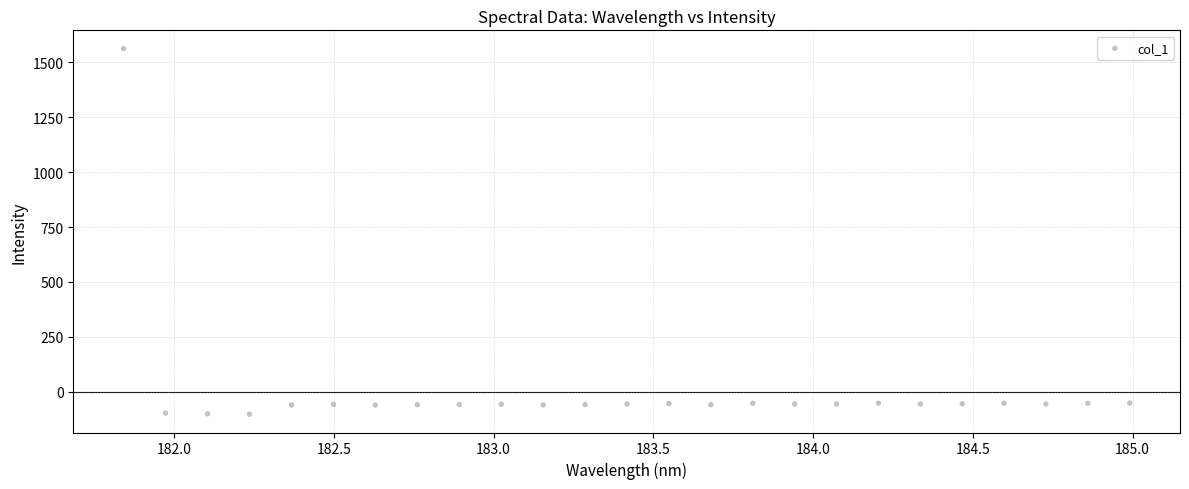

What is the range of Y values (max minus min)?

1663.4